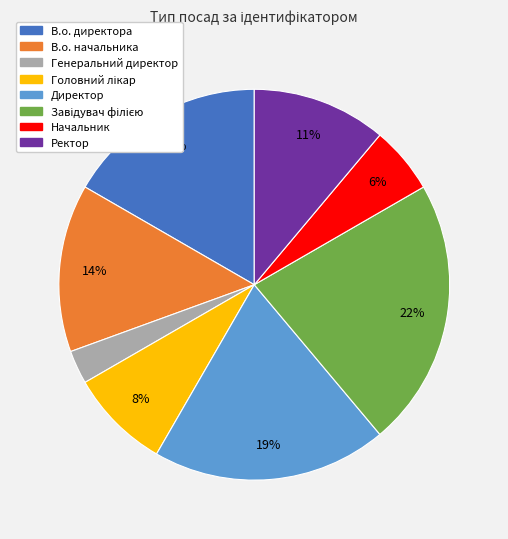

To the nearest percent, what is the combined percentage of В.о. директора and В.о. начальника?

31%